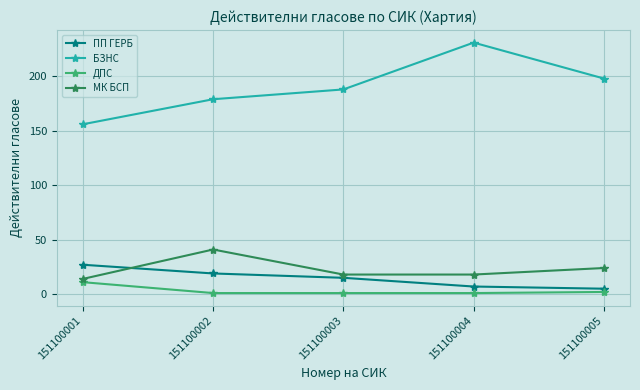

How many data points in ПП ГЕРБ are less than 15?

2